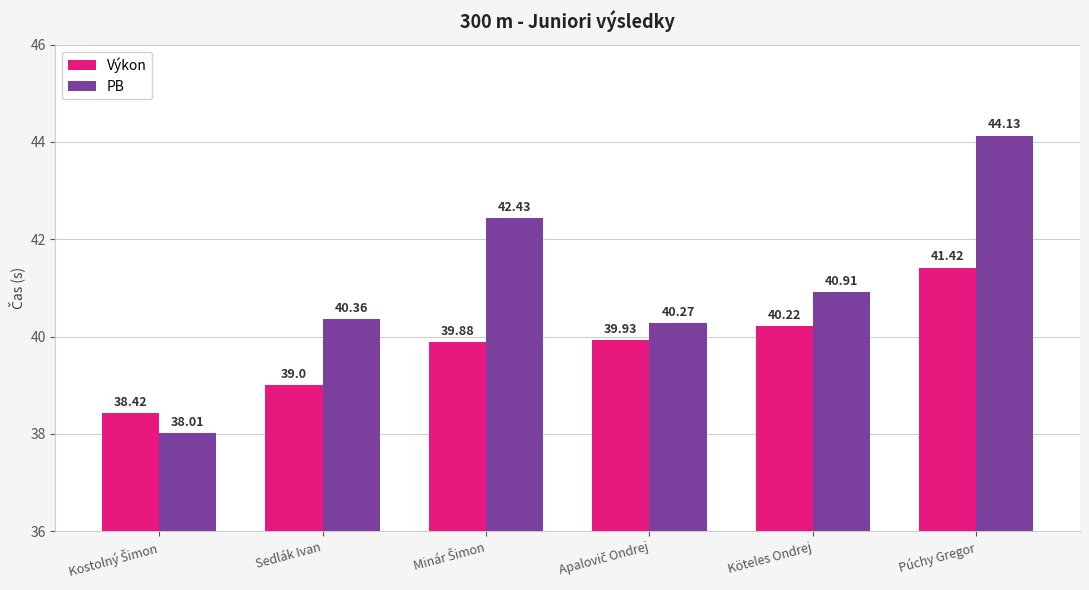

At which label is PB closest to 41?

Köteles Ondrej